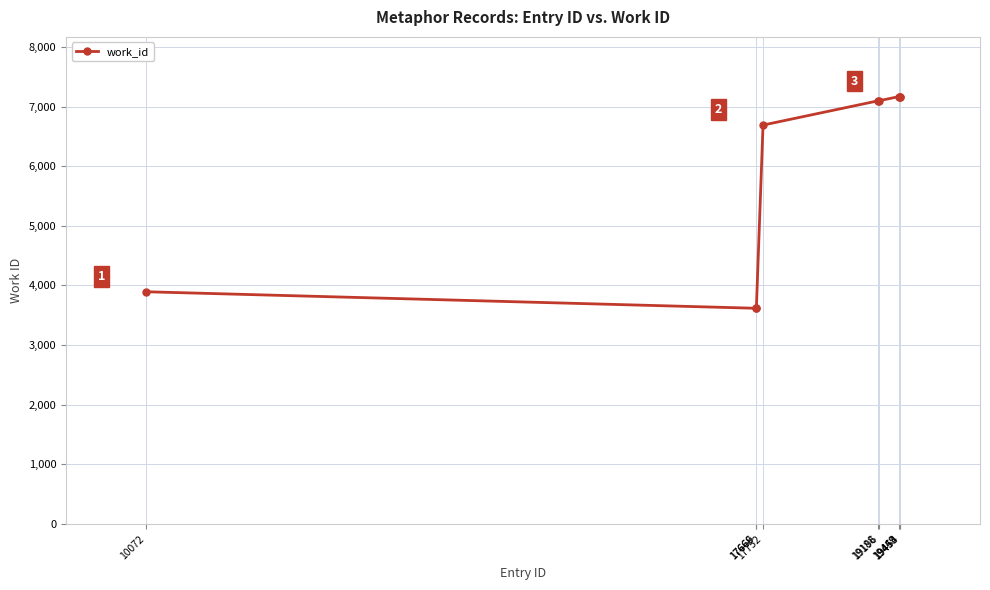

Does the chart display data point markers on the line(s)?

Yes